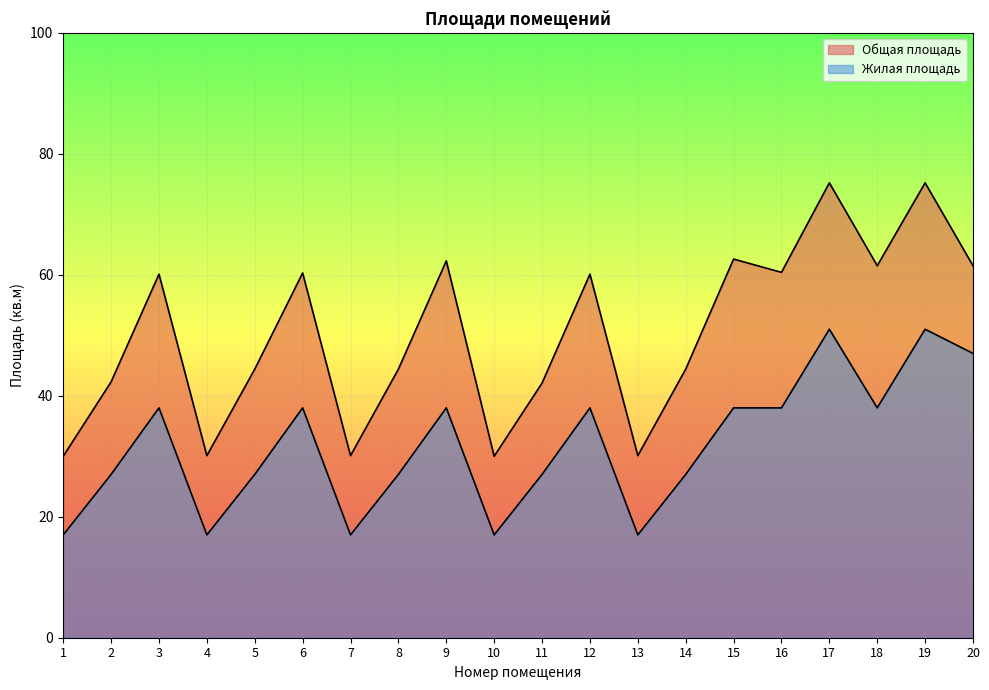

At 4, list the series in order from smallest to largest.

Жилая площадь, Общая площадь